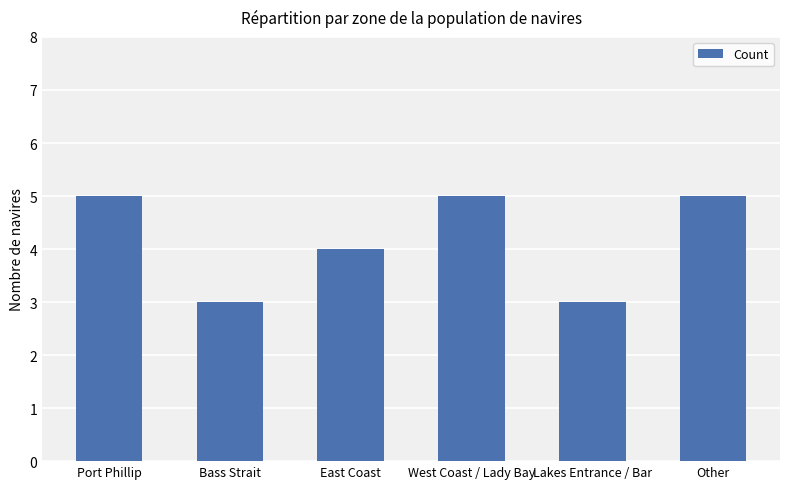

What is the maximum value shown in the chart?

5